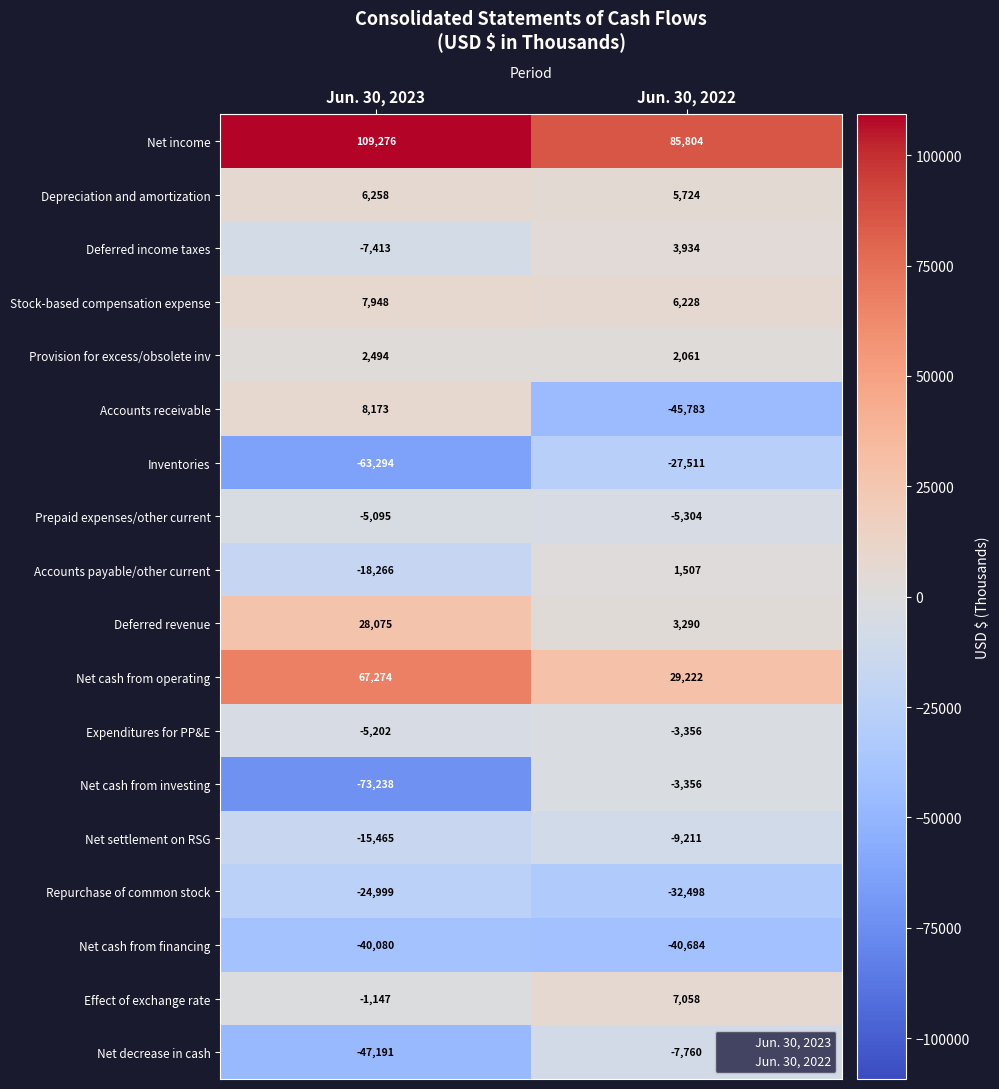

Which series has the largest range (max minus min)?

Net cash from investing